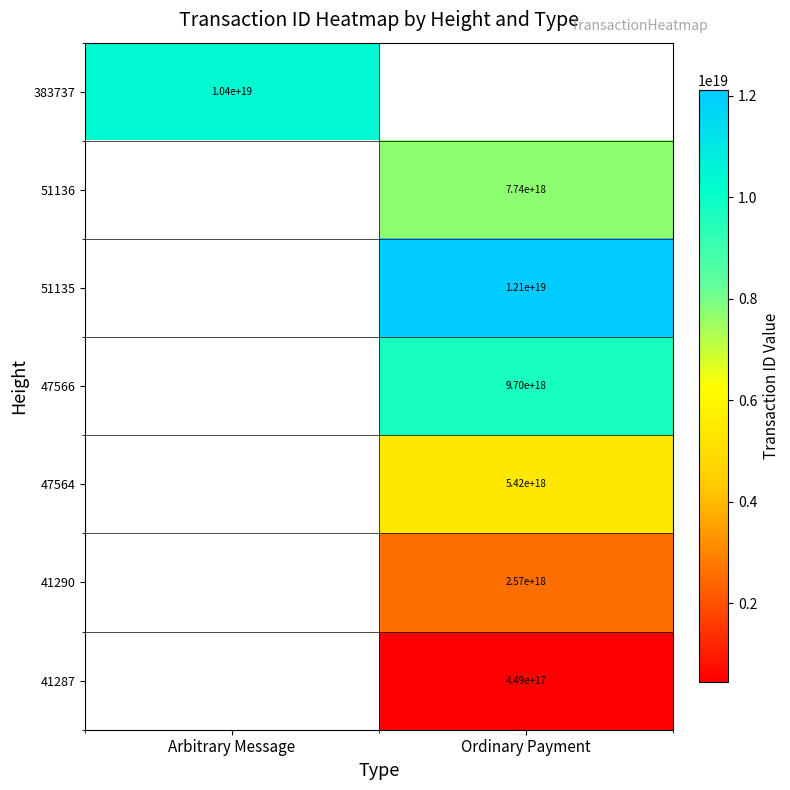

Is it true that 51136 equals 11271377550641303552.0 at Ordinary Payment?

False